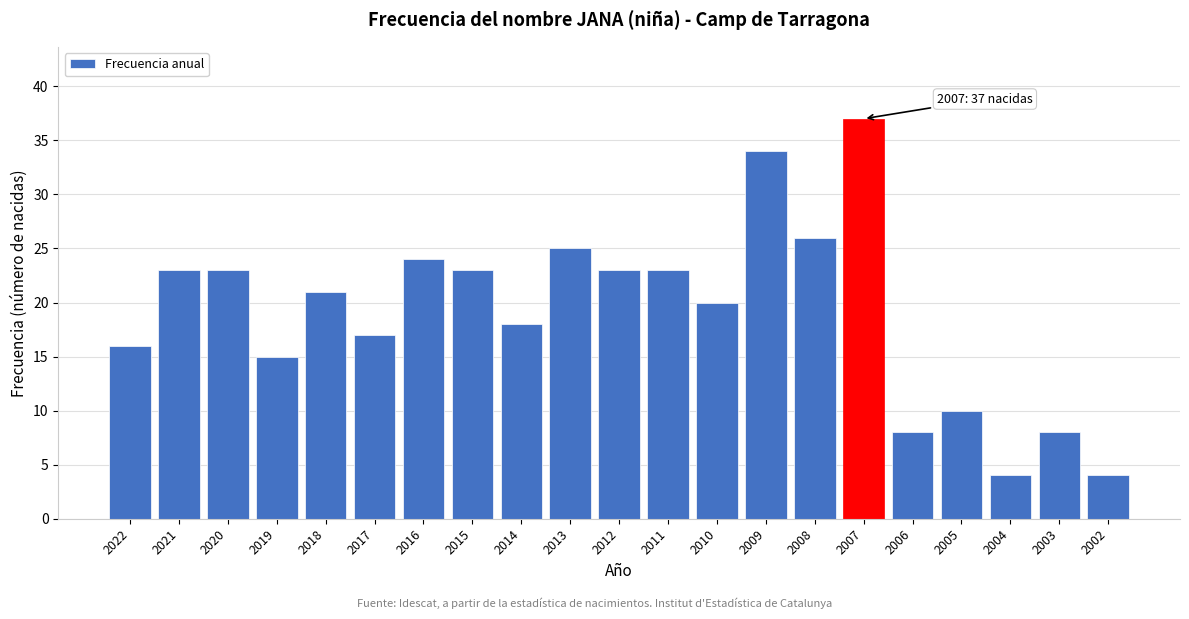

Reading left to right, list all the values displayed in this chart.

2022=16	2021=23	2020=23	2019=15	2018=21	2017=17	2016=24	2015=23	2014=18	2013=25	2012=23	2011=23	2010=20	2009=34	2008=26	2007=37	2006=8	2005=10	2004=4	2003=8	2002=4